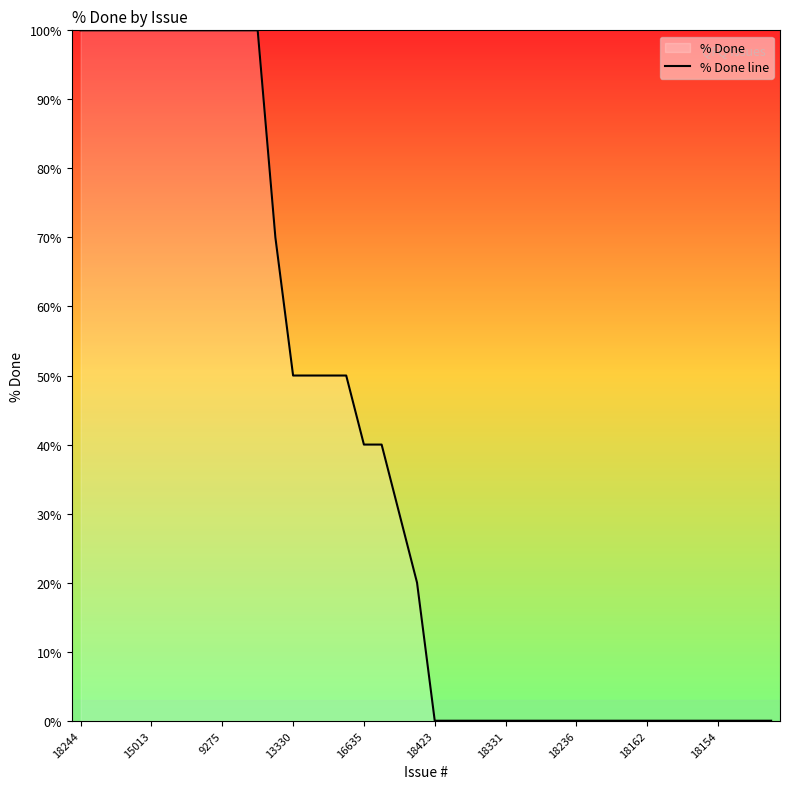

What is the change in value from 18244 to 16635?

-60